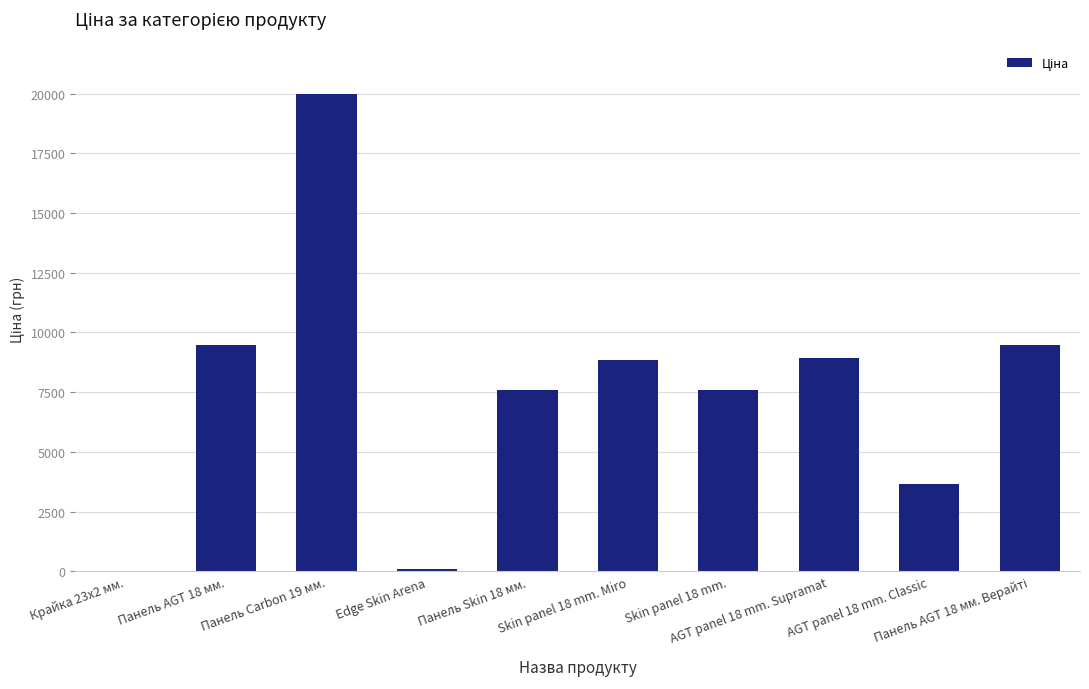

What is the sum of all values?

75700.9